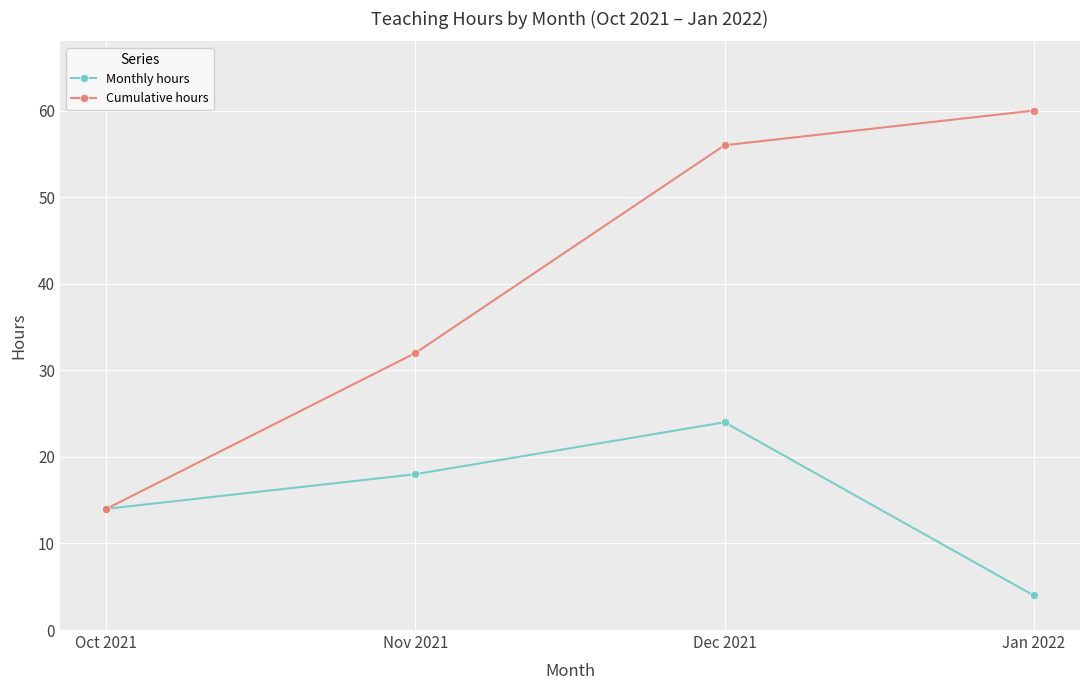

What value does the Monthly hours series have at Nov 2021?

18